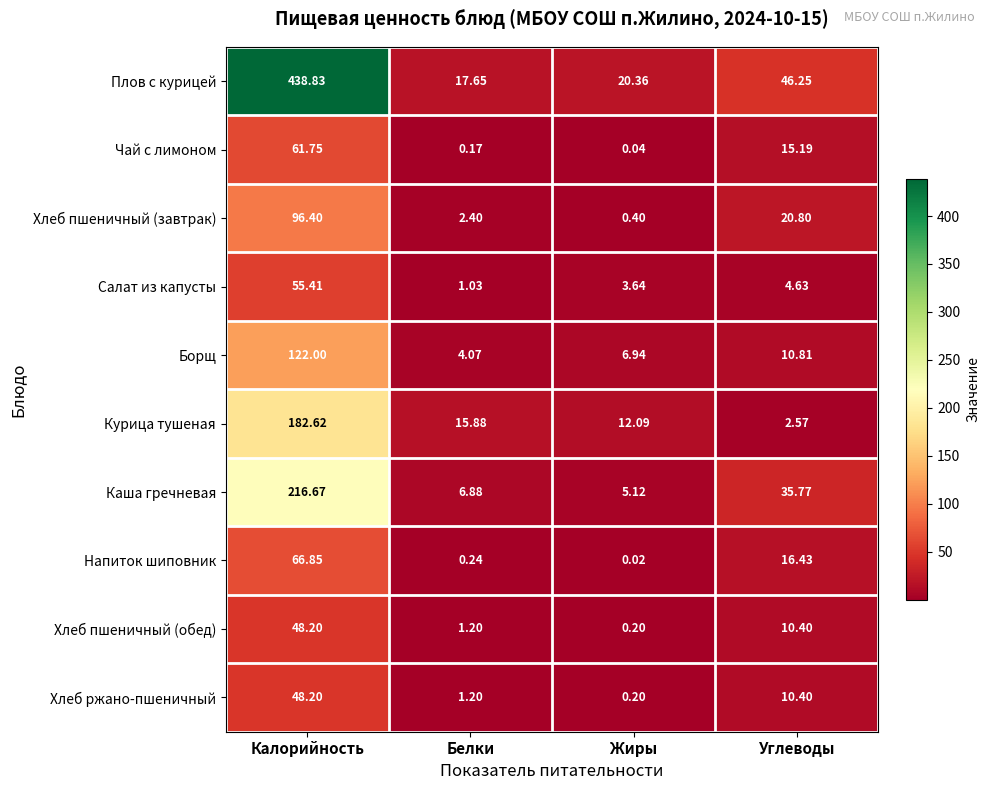

At which category does the chart reach its minimum across all series?

Жиры